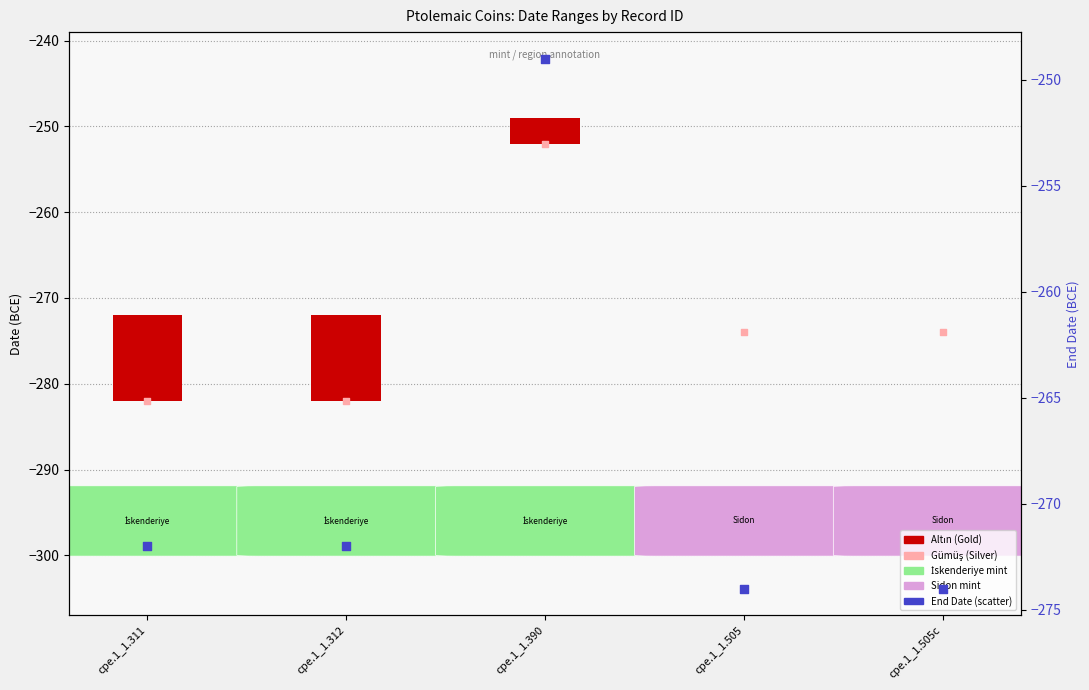

Is the value of End Date at cpe.1_1.312 greater than the value of Start Date (scatter) at cpe.1_1.312?

Yes